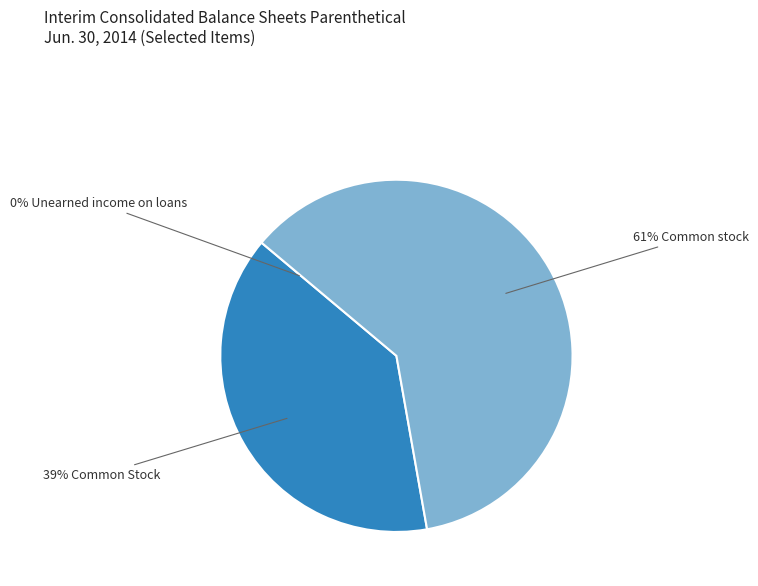

Does any single category account for the majority?

Yes